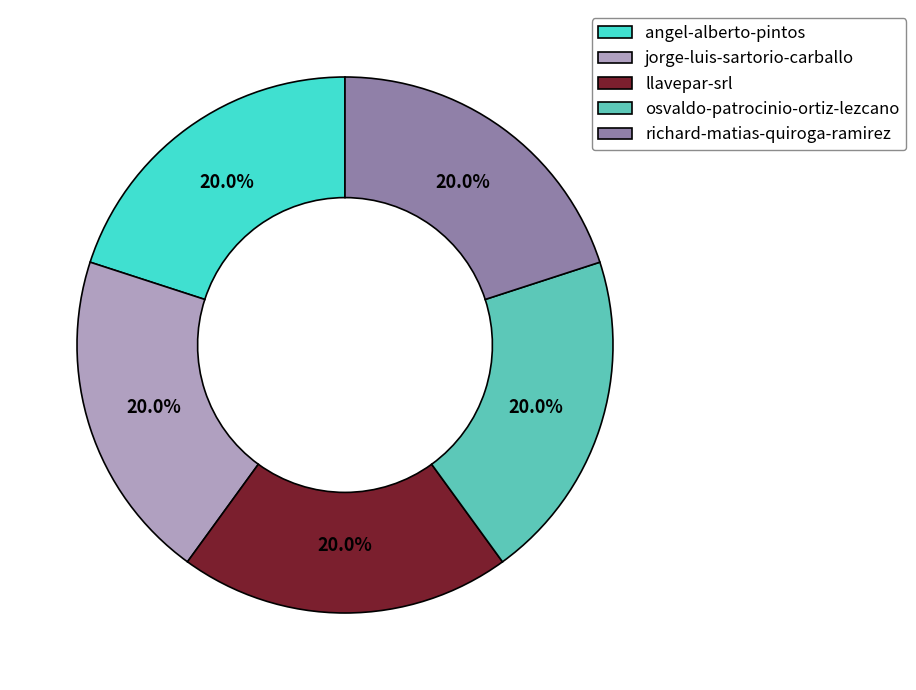

How many segments does this pie chart have?

5